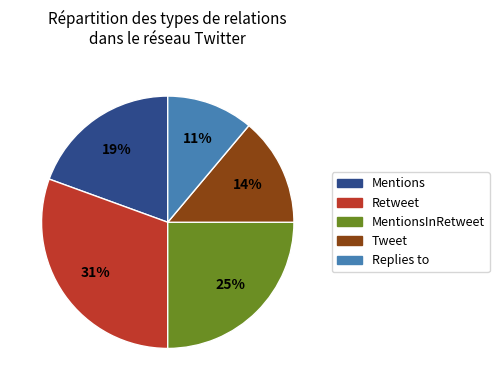

To the nearest percent, what is the average slice percentage?

20%